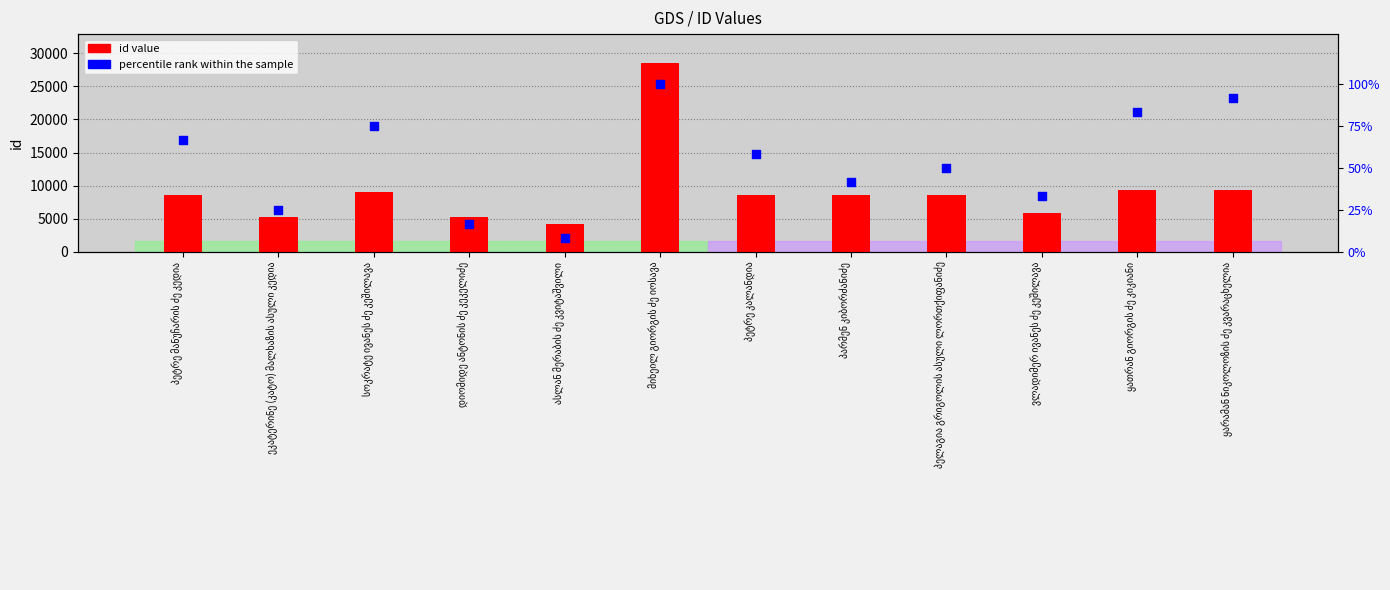

Which series reaches the maximum Y coordinate?

id value